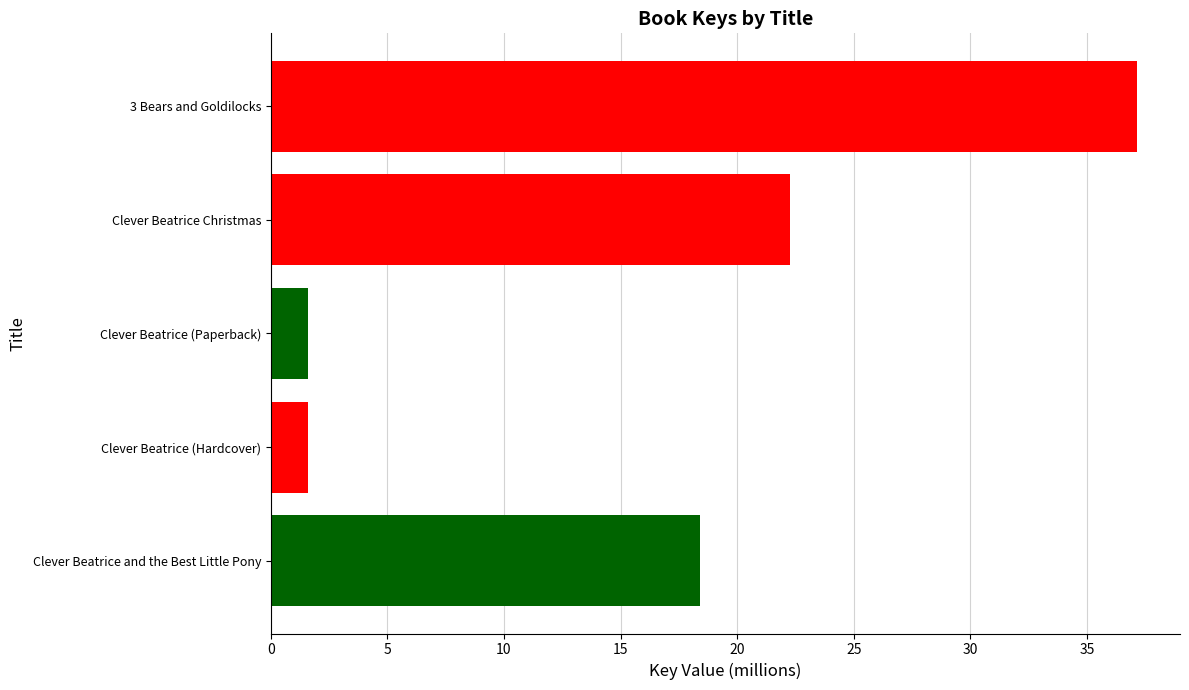

At which label is the value closest to 19?

Clever Beatrice and the Best Little Pony